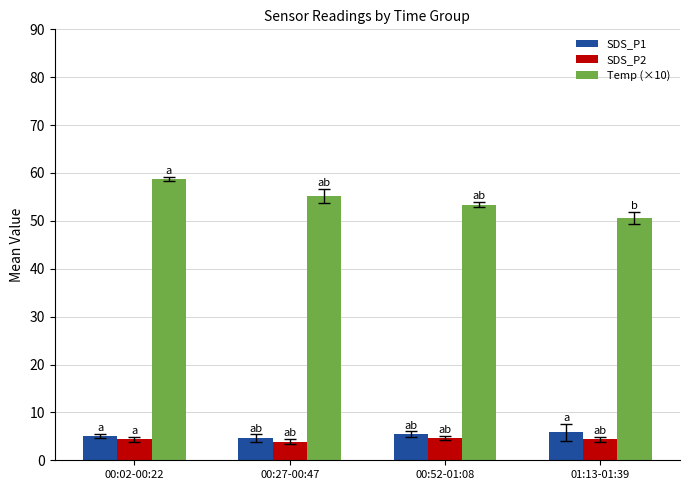

Which series has the largest range (max minus min)?

Temp (×10)